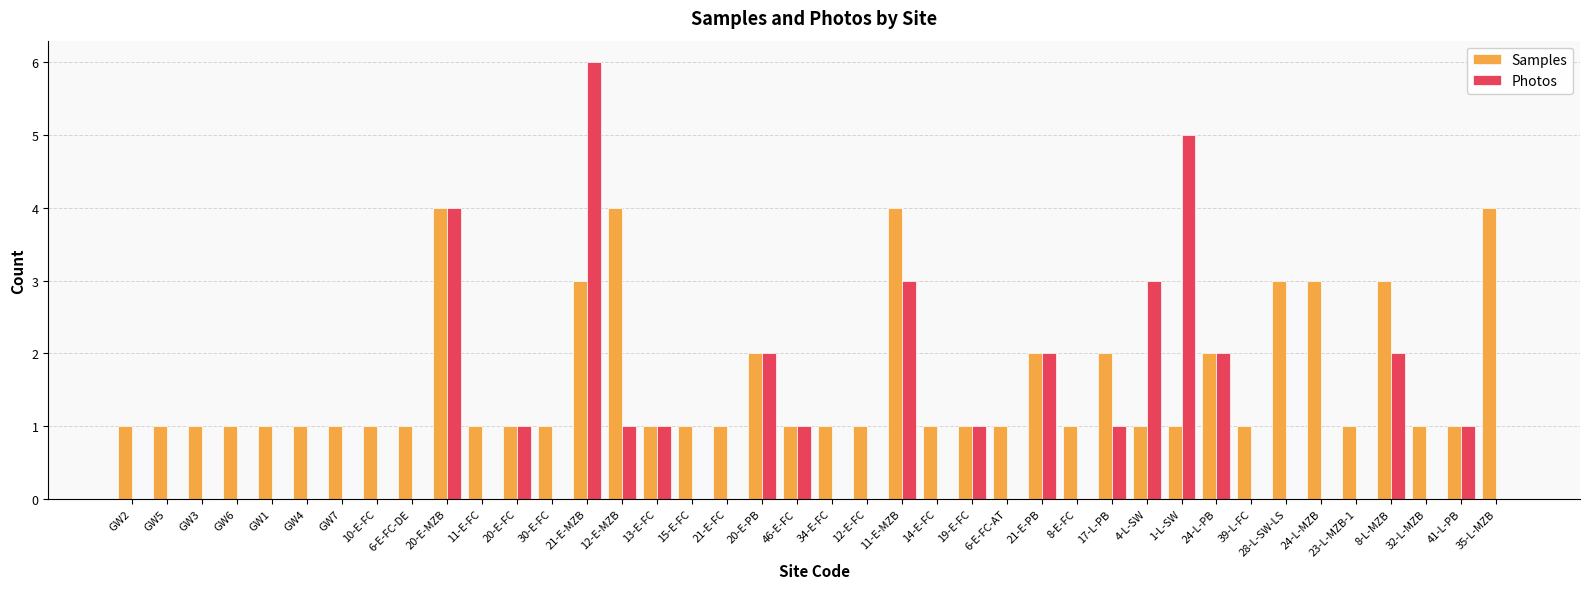

The value of Samples at 21-E-MZB is 3. True or false?

True